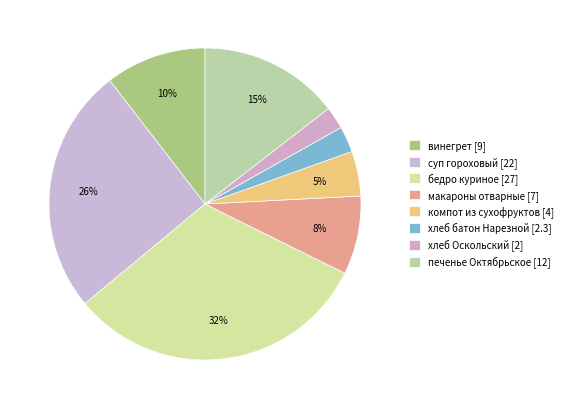

What is the ratio of the value at винегрет to the value at бедро куриное?

0.3